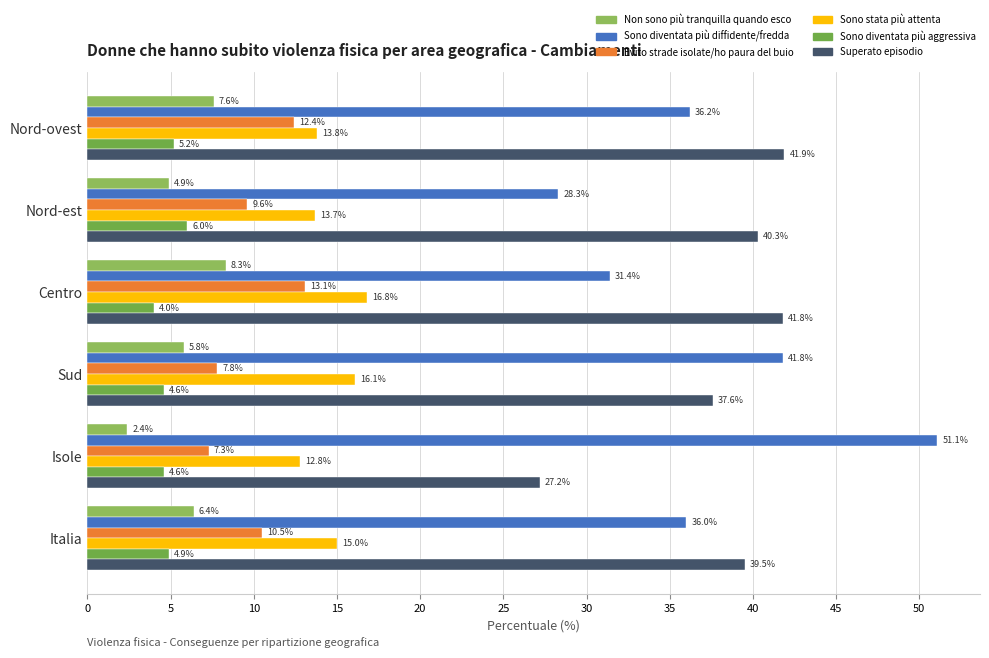

What is the sum of all Sono stata più attenta values?

88.2